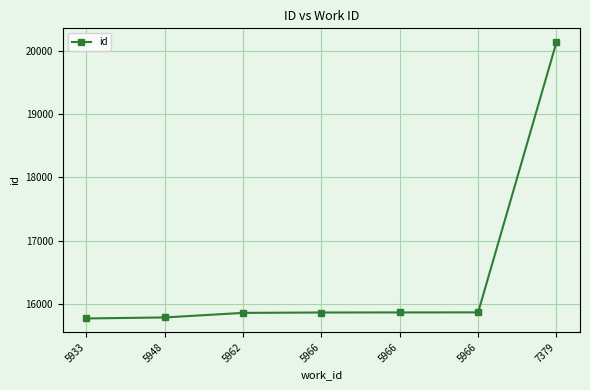

The chart shows a value of 15773 at 5933. True or false?

True